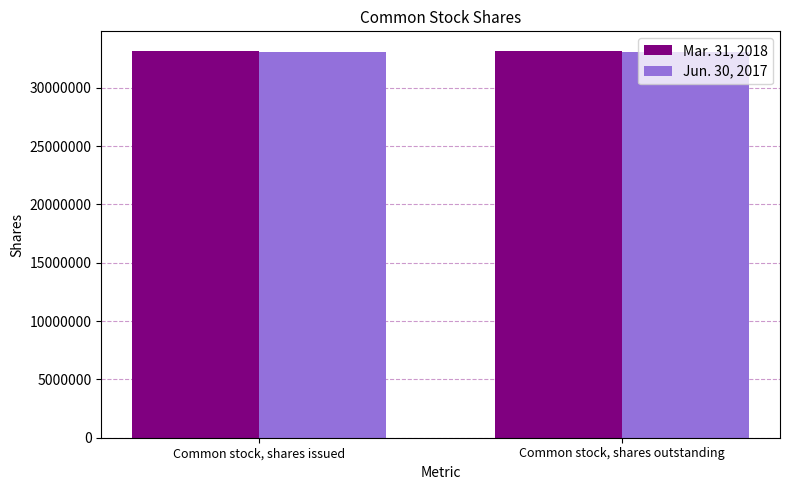

Reading left to right, what are all the values shown in this chart?

Mar. 31, 2018: 33171514	33171514
Jun. 30, 2017: 33087308	33087308